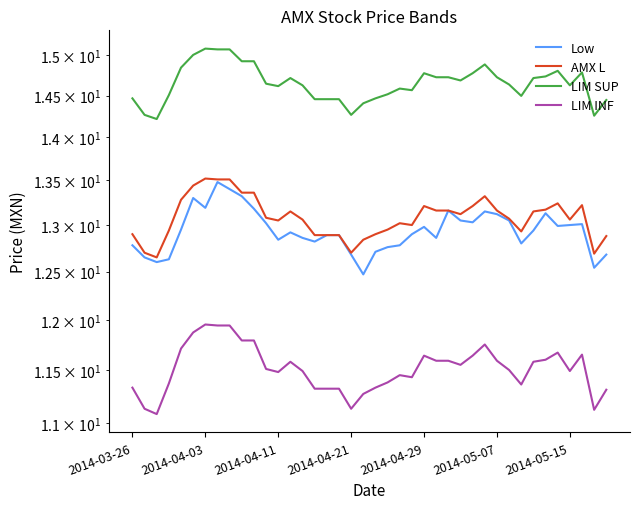

How many interior local valleys does the LIM SUP series have?

8